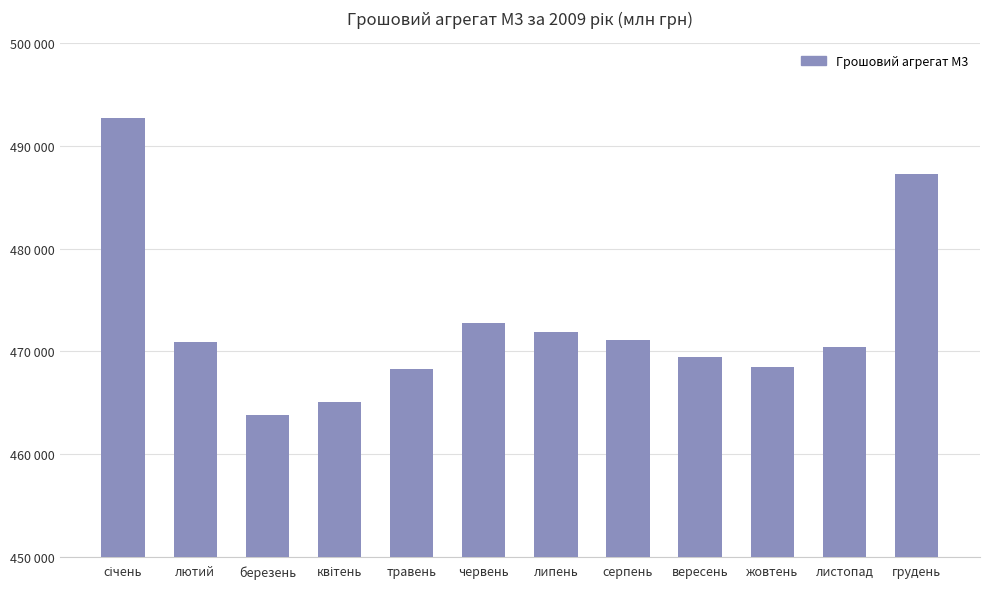

At which category does the chart reach its peak across all series?

січень